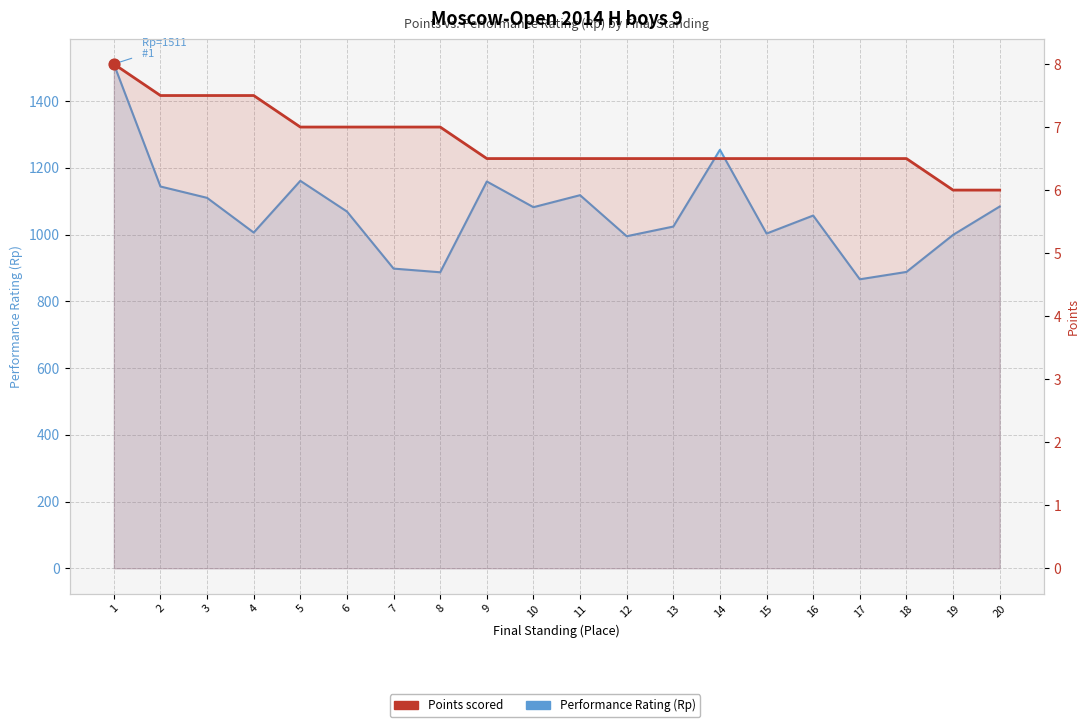

Is the value of Points scored at 19 greater than the value of Performance Rating (Rp) by standing at 20?

No